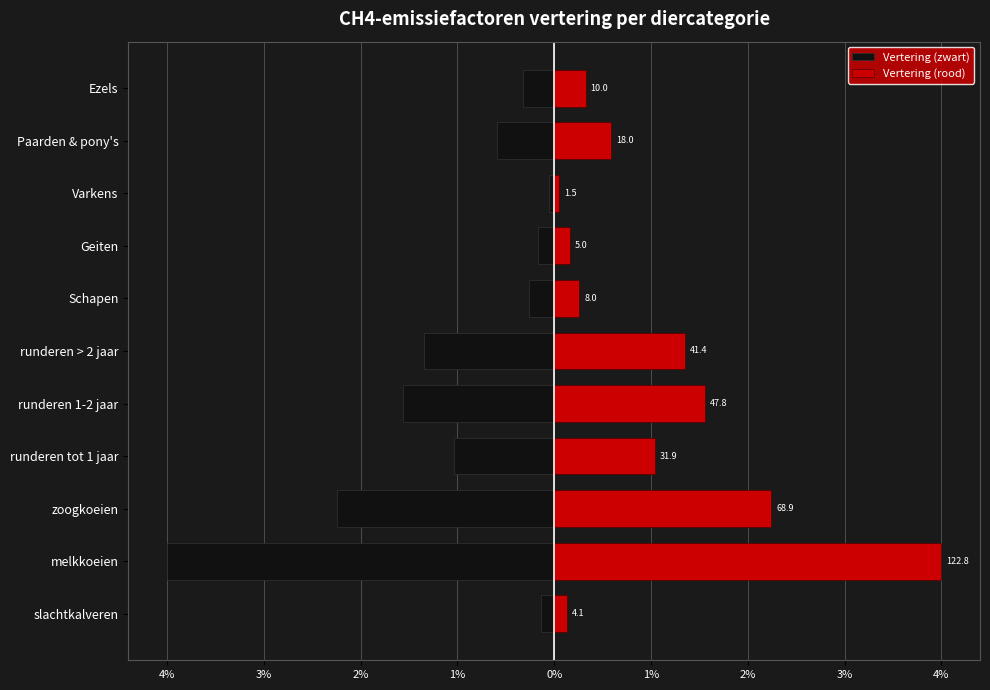

True or false: Vertering (rood) has a value of 0.7 at runderen > 2 jaar.

False